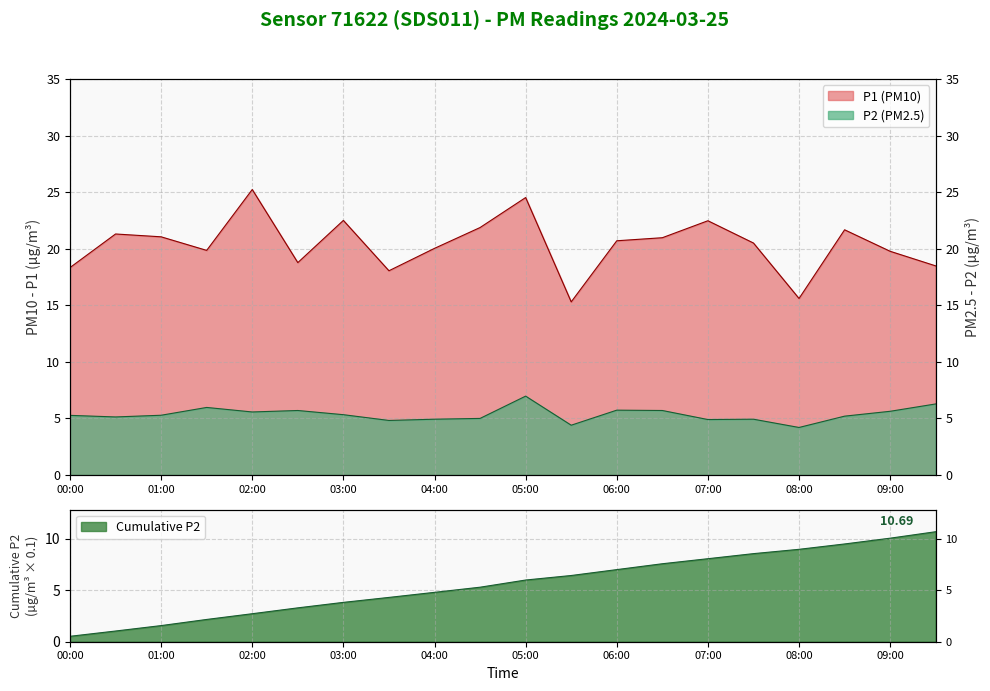

What is the sum of all P2 values?

106.9